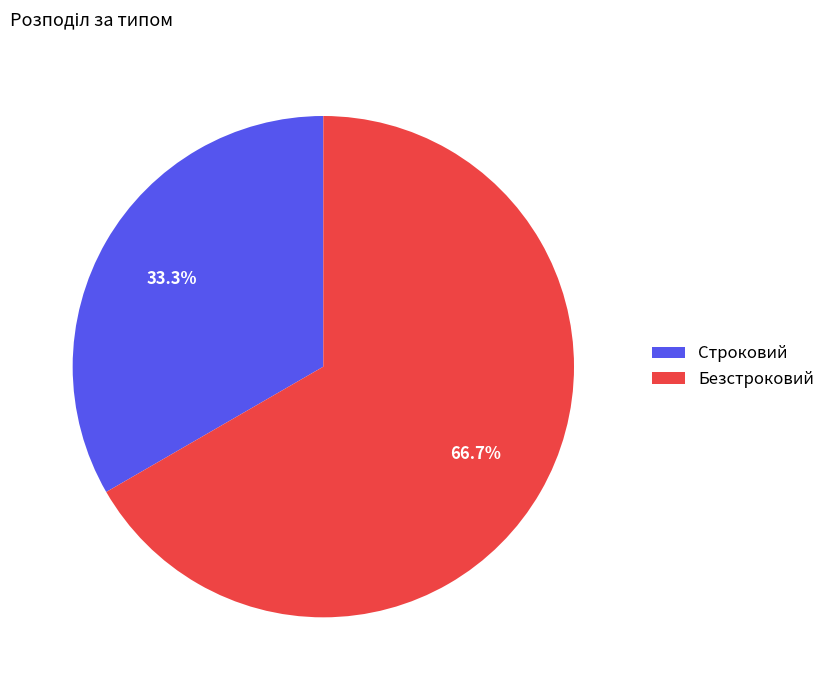

How many slices are in this pie chart?

2